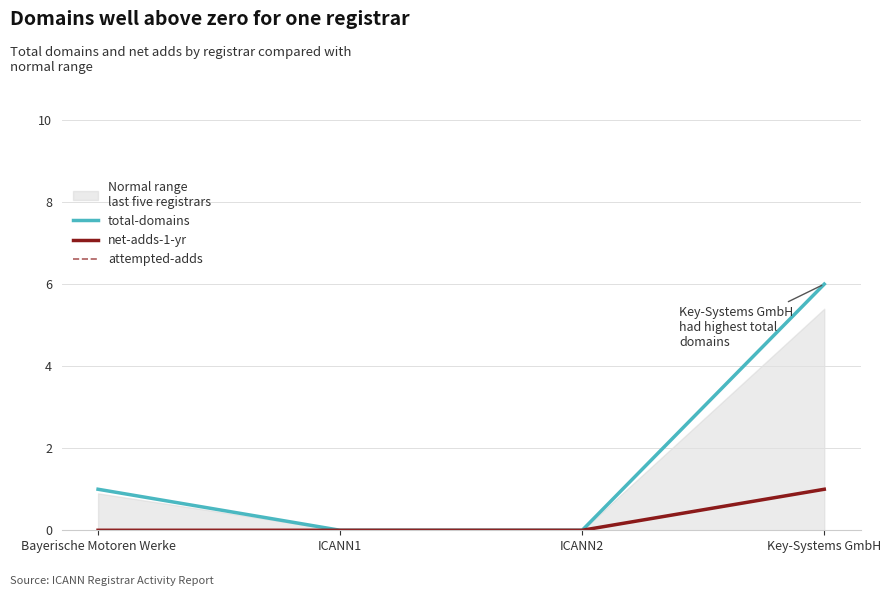

Which series has the largest total across all categories?

total-domains